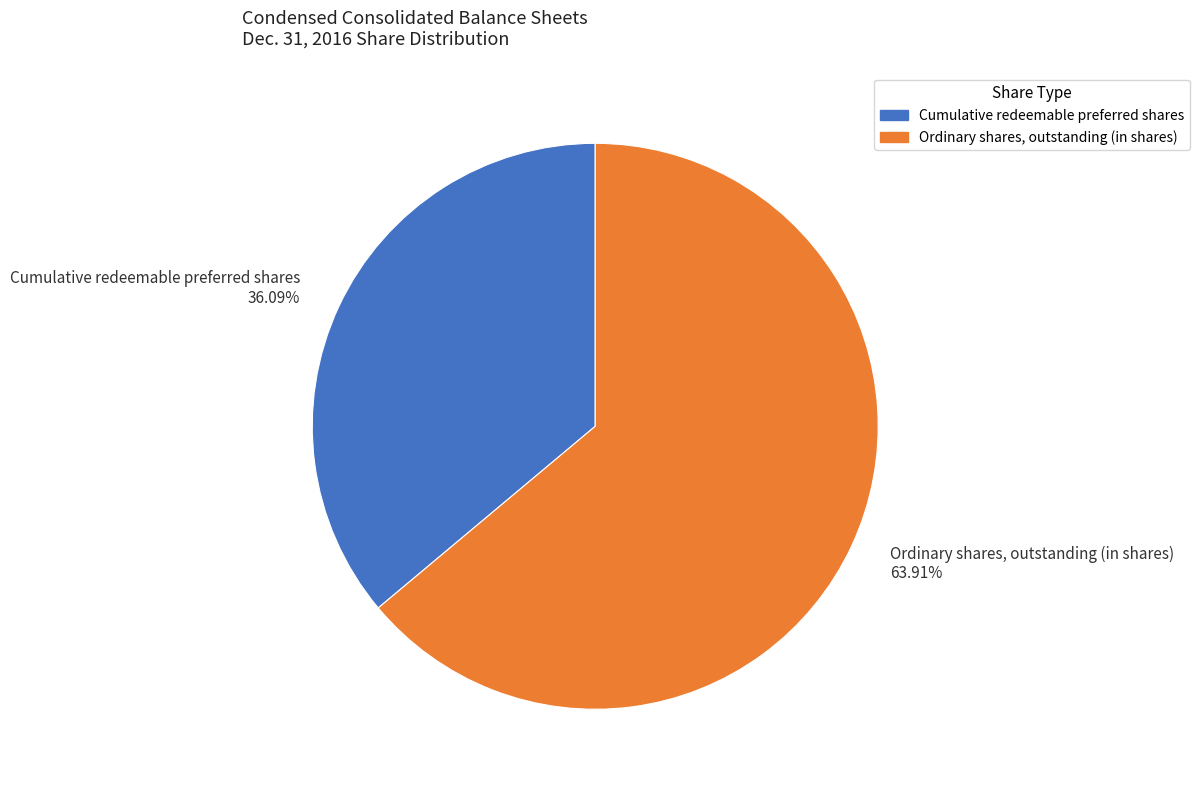

To the nearest percent, what is the difference between the Cumulative redeemable preferred shares and Ordinary shares, outstanding (in shares) slice percentages?

28%